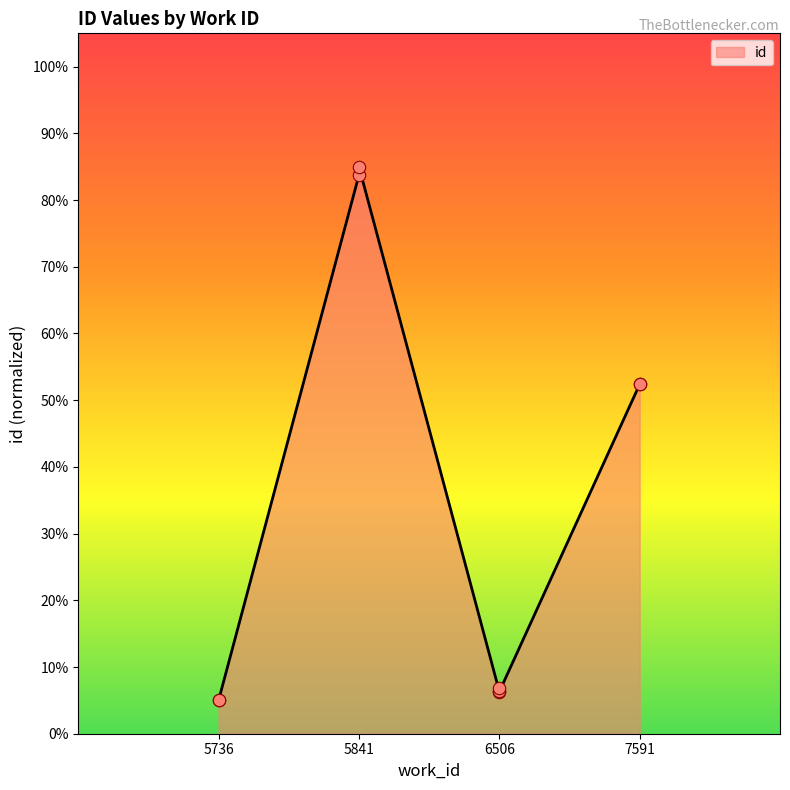

What is the ratio of the value at 6506 to the value at 5841?

0.1